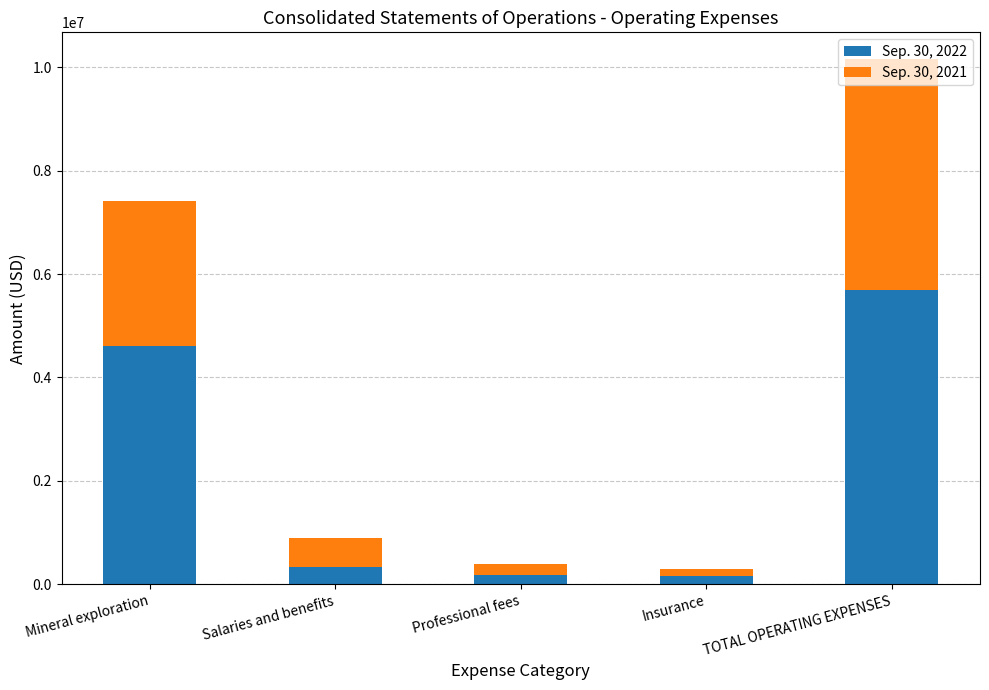

The Sep. 30, 2022 series shows 7334571 at Mineral exploration. True or false?

False